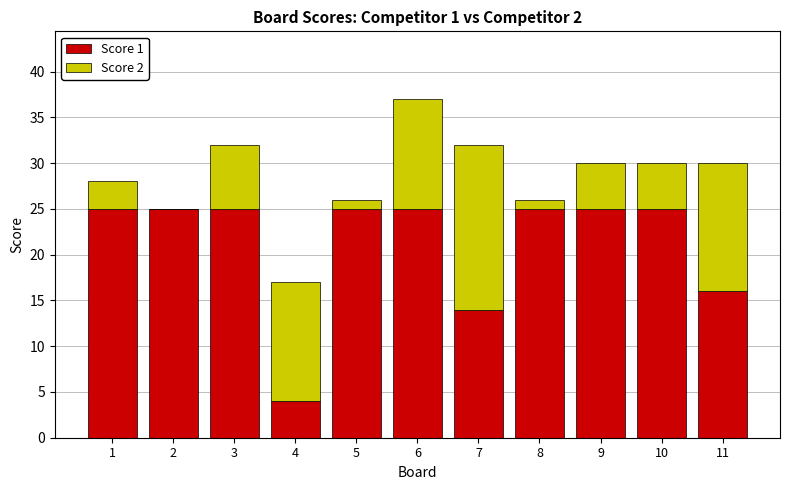

Is it true that Score 1 equals 14 at 7?

True